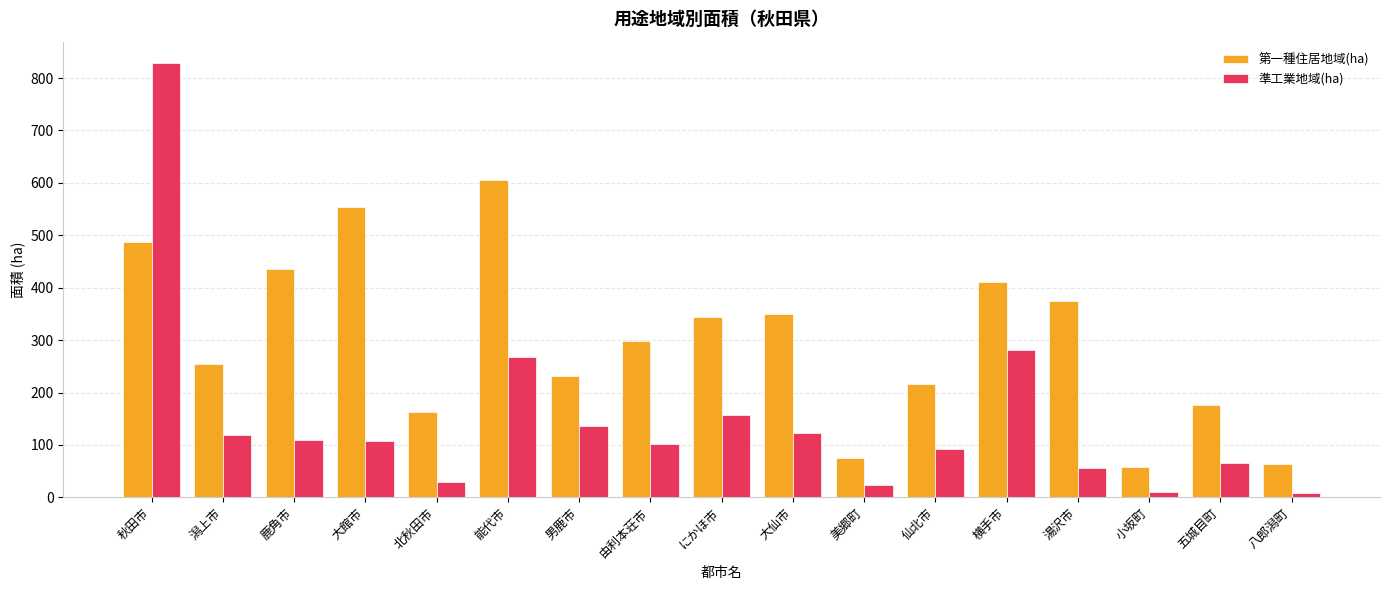

What is the minimum value for 第一種住居地域(ha)?

58.0